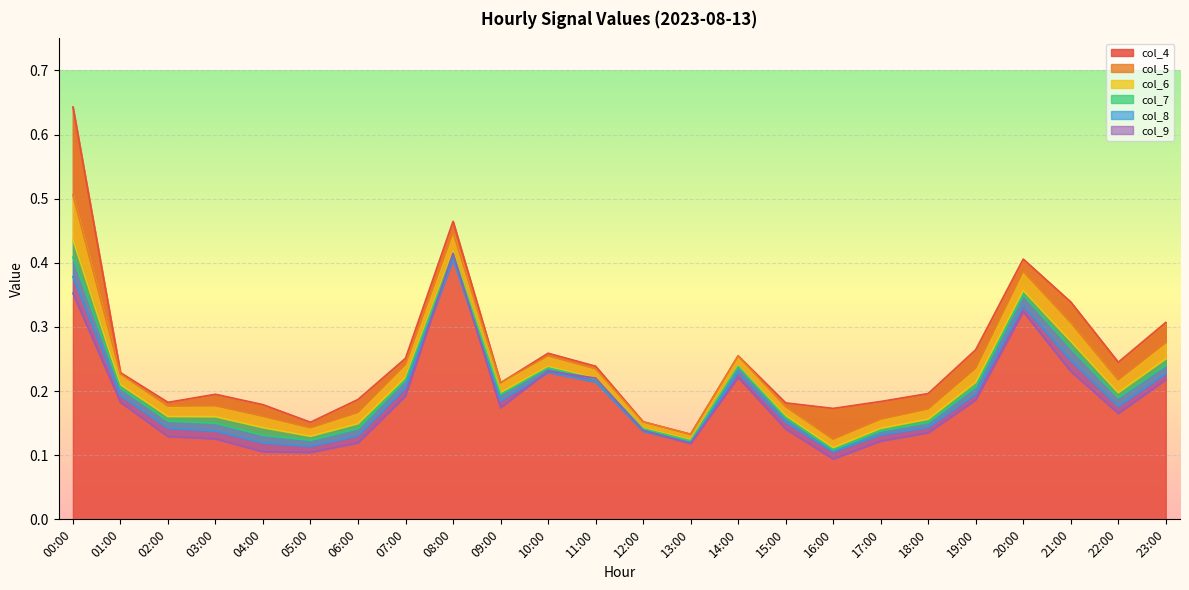

What is the sum of all col_4 values?

6.0